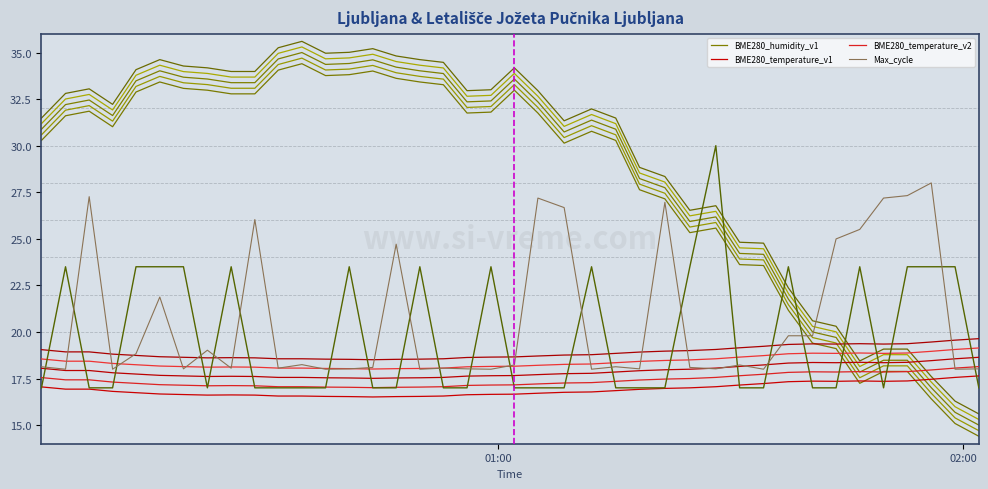

The value of BME280_humidity at 2022/08/03 01:08:32 is 46.8. True or false?

False